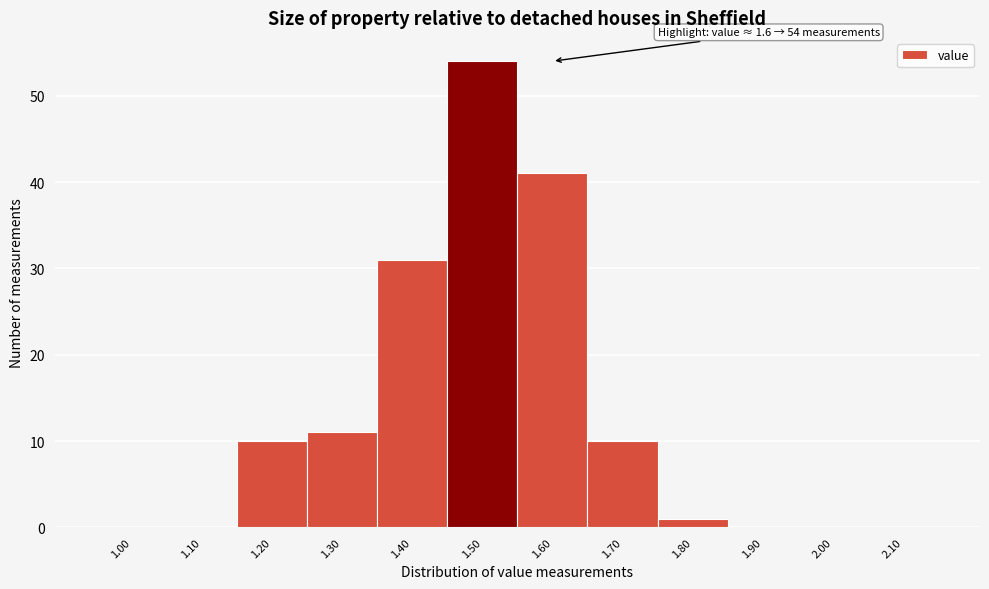

Reading right to left, list all the values displayed in this chart.

2.10=0	2.00=0	1.90=0	1.80=1	1.70=10	1.60=41	1.50=54	1.40=31	1.30=11	1.20=10	1.10=0	1.00=0